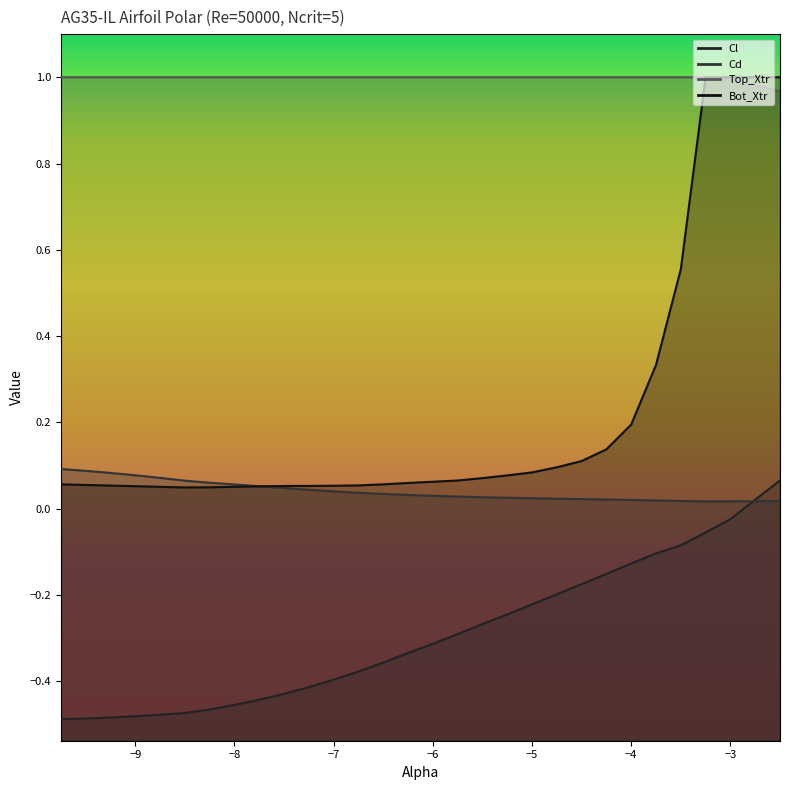

Rank the series by their maximum value, from lowest to highest.

Cl, Cd, Top_Xtr, Bot_Xtr